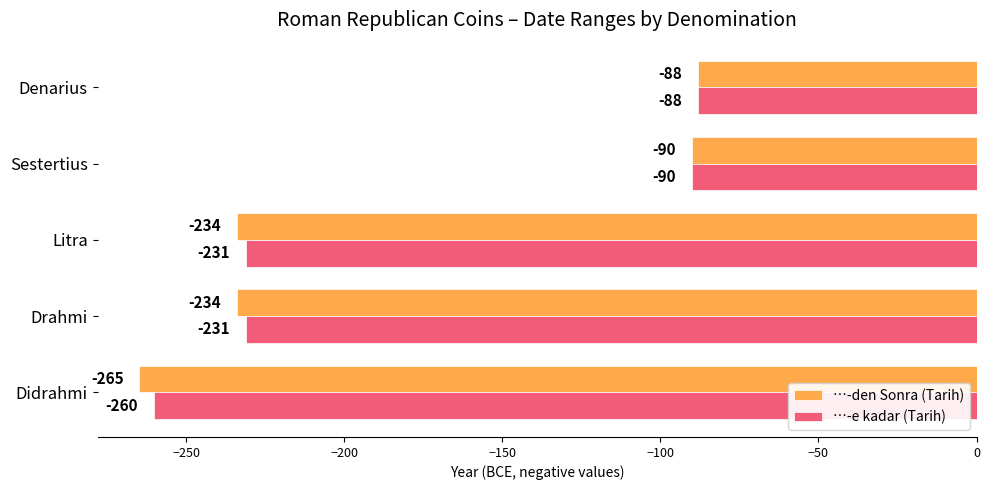

Which label corresponds to the largest value in the chart?

Denarius